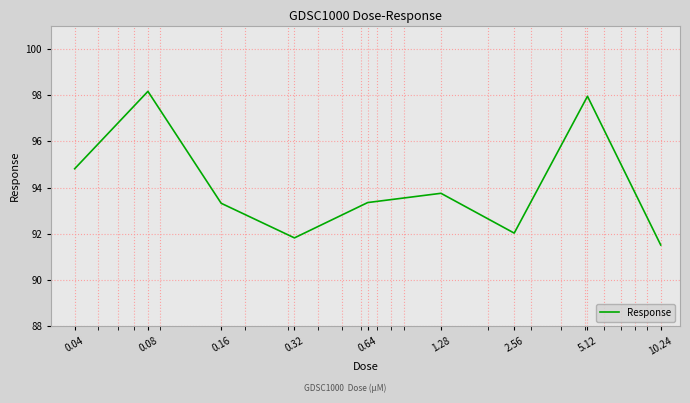

What is the difference between the maximum and minimum values?

6.6